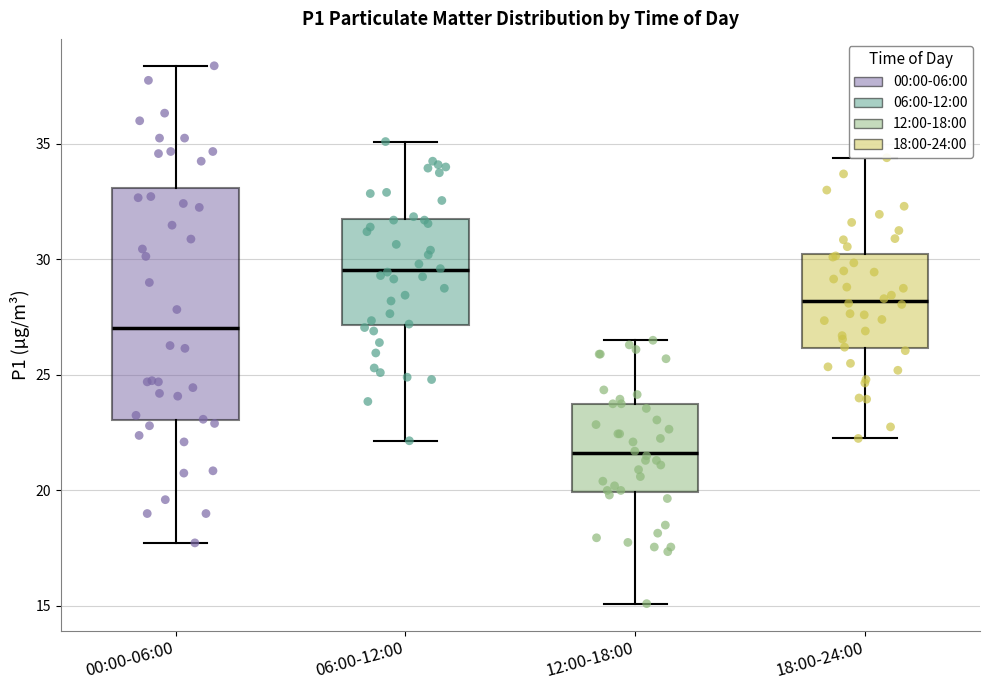

Reading left to right, read every box against the y-axis: the position of its median line, the range the box covers, and the ends of its whiskers. The values are not printed on the chart, so give them approximately, as read against the axis.

00:00-06:00: median 27.0, box 23.0 to 33.0, whiskers 17.5 to 38.5
06:00-12:00: median 29.5, box 27.0 to 31.5, whiskers 22.0 to 35.0
12:00-18:00: median 21.5, box 20.0 to 24.0, whiskers 15.0 to 26.5
18:00-24:00: median 28.0, box 26.0 to 30.5, whiskers 22.5 to 34.5